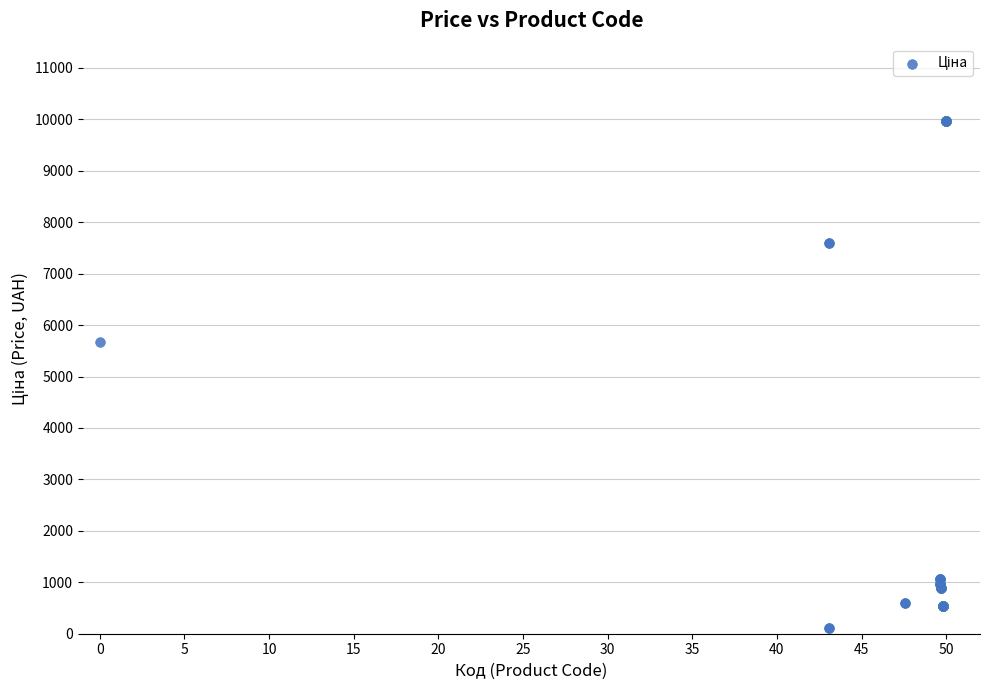

What Y value in the scatter plot is closest to 5044?

5673.8